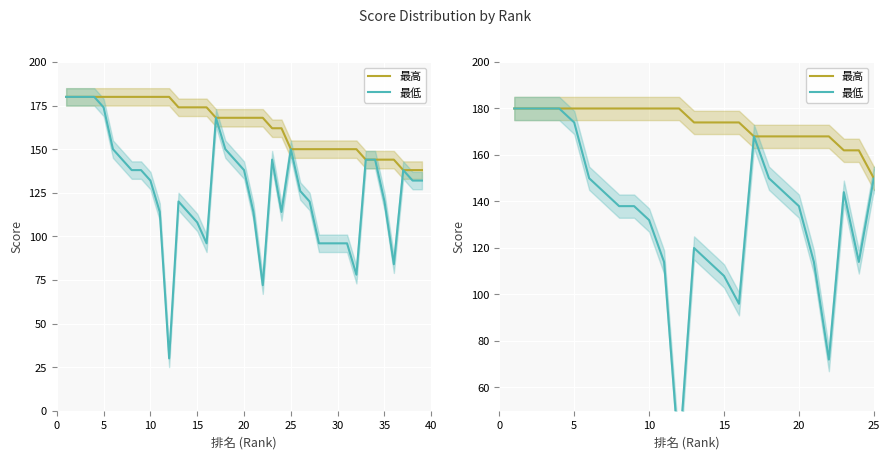

Is this an area chart (filled region under the line)?

No